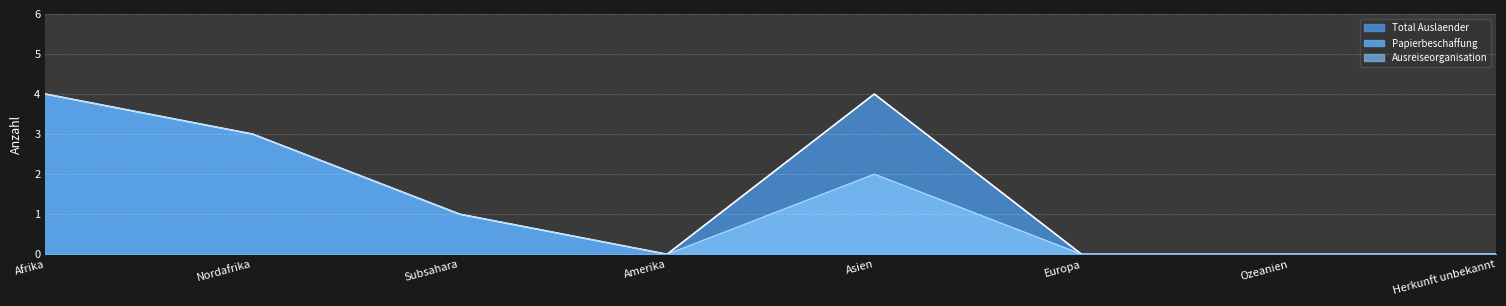

Which series has the widest spread of values?

Total Auslaender